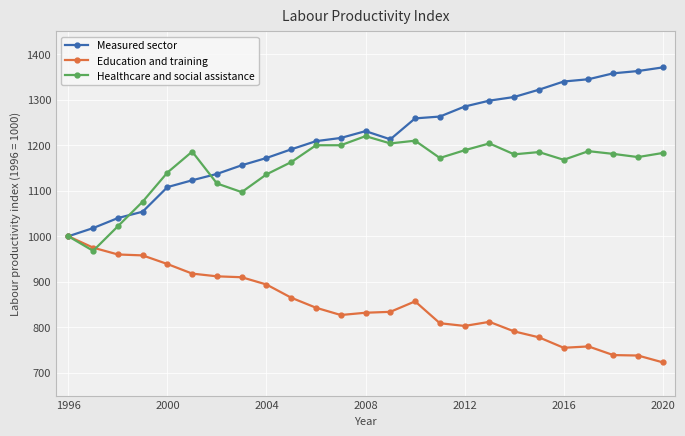

What is the value of the Healthcare and social assistance point at the 12th from the left?

1200